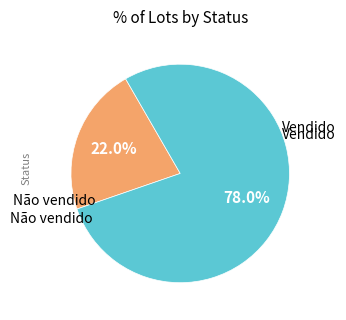

Is there a majority slice in this chart?

Yes